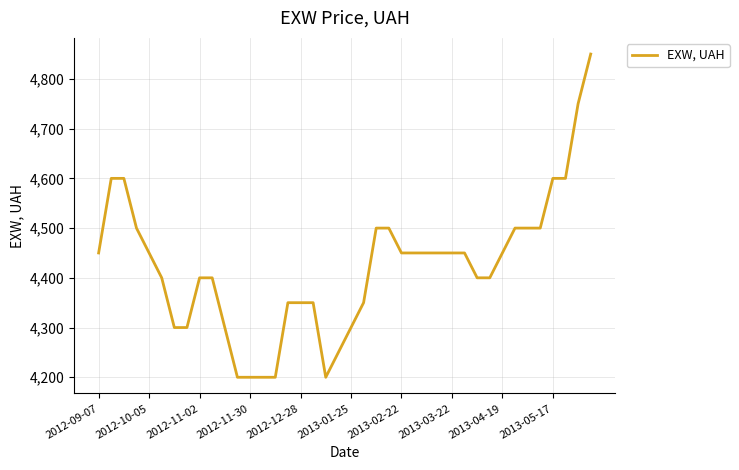

Count the number of data series in this chart.

1